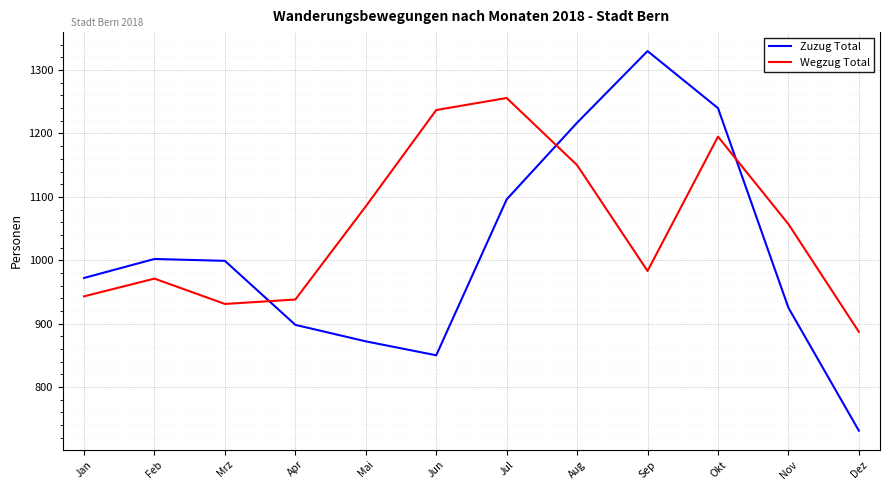

How many intersections are there between Zuzug Total and Wegzug Total?

3